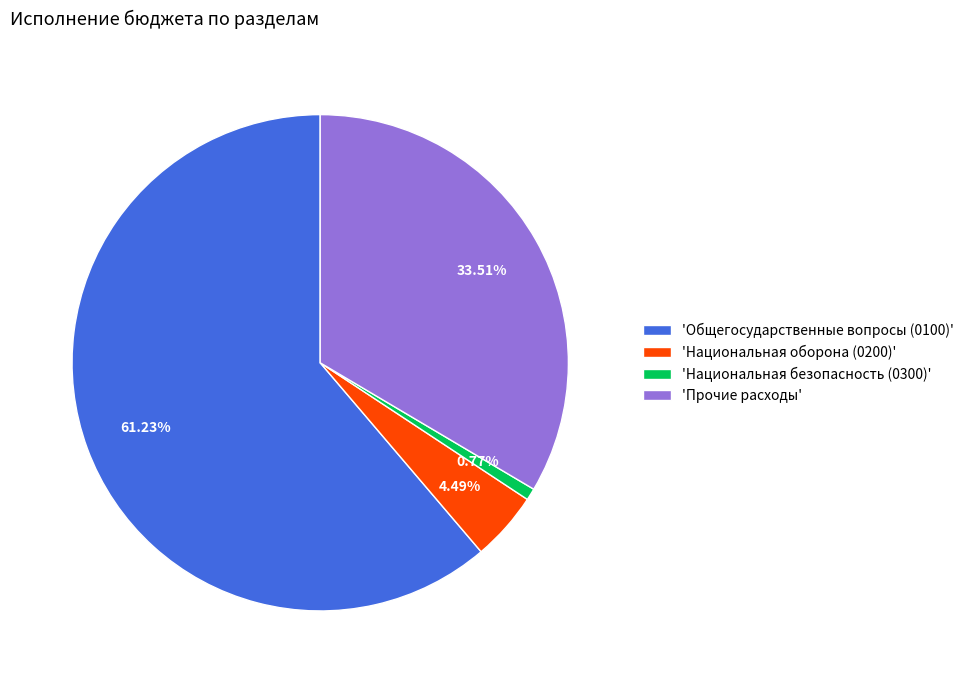

Count the number of slices in the pie.

4